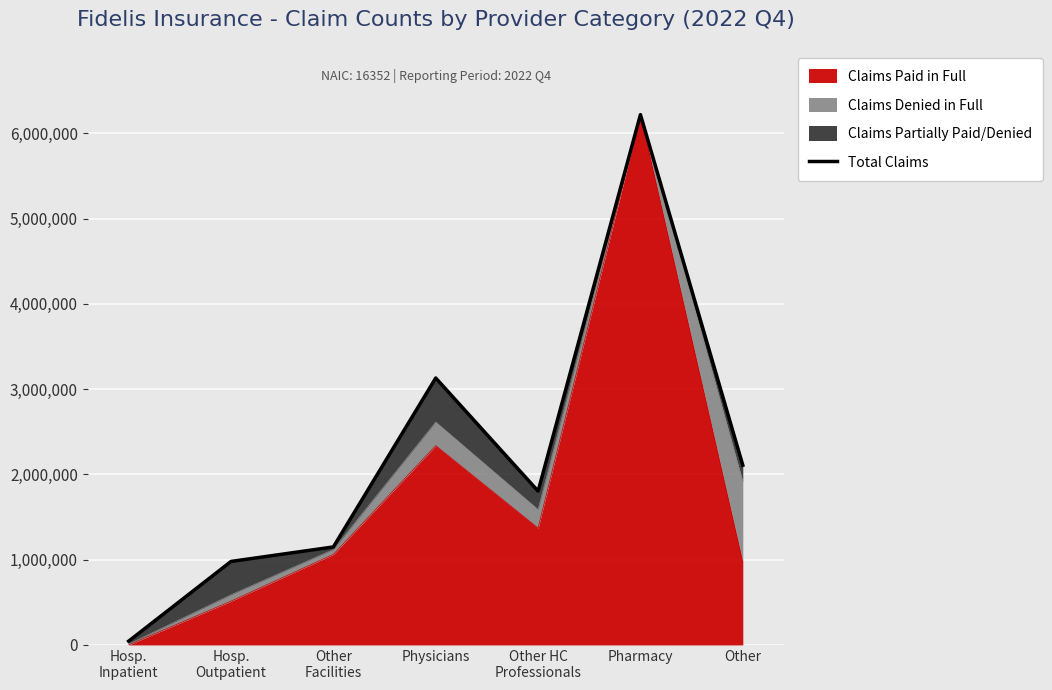

At which label is the value closest to 3131889?

Physicians